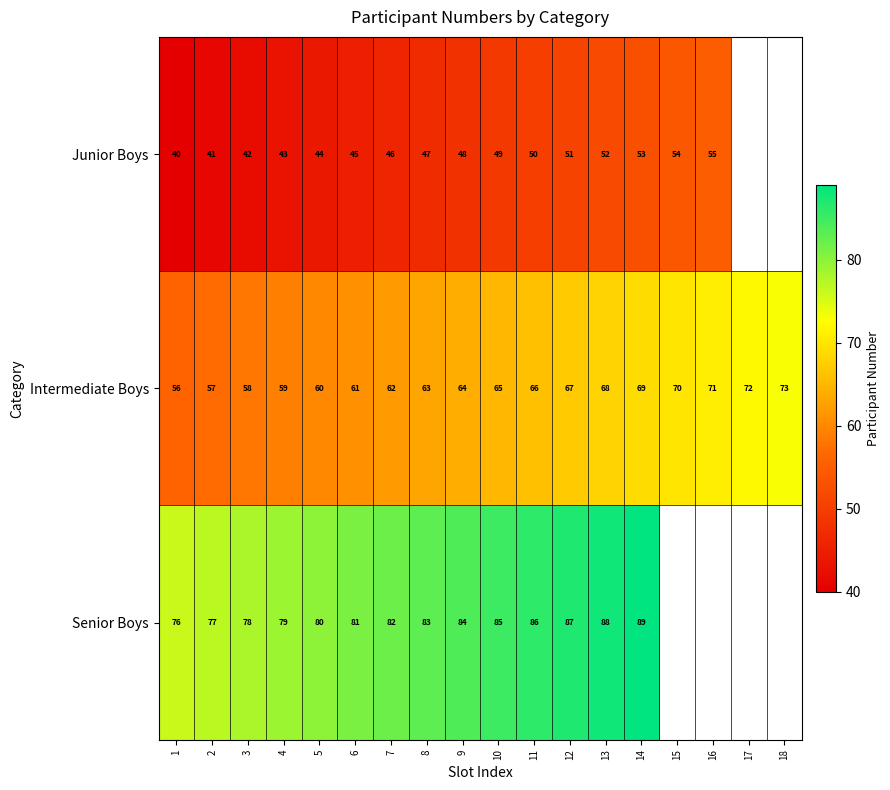

Which has a higher value, 16 or 8?

16